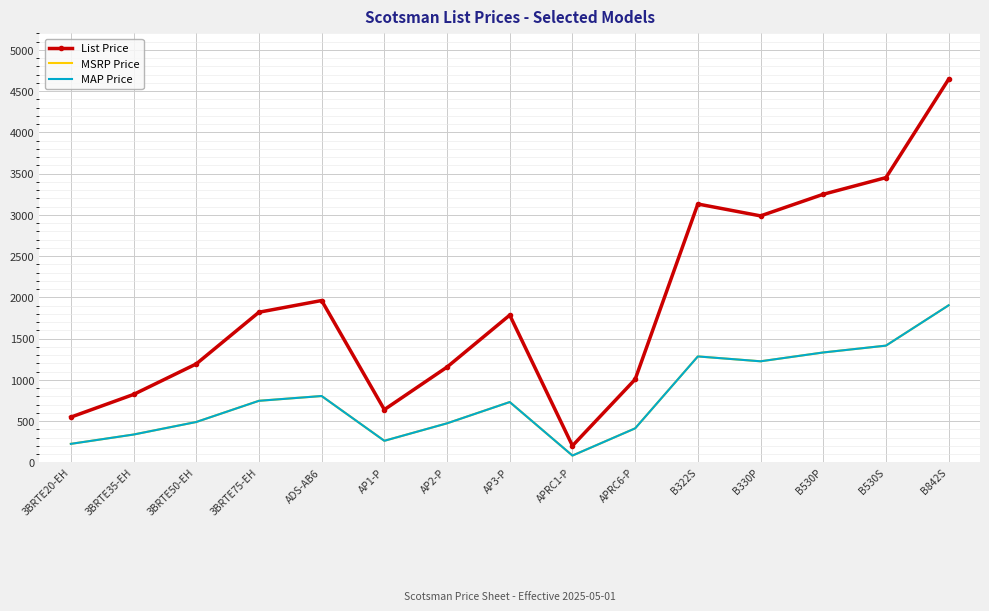

At which label is MSRP Price closest to 993?

ADS-AB6